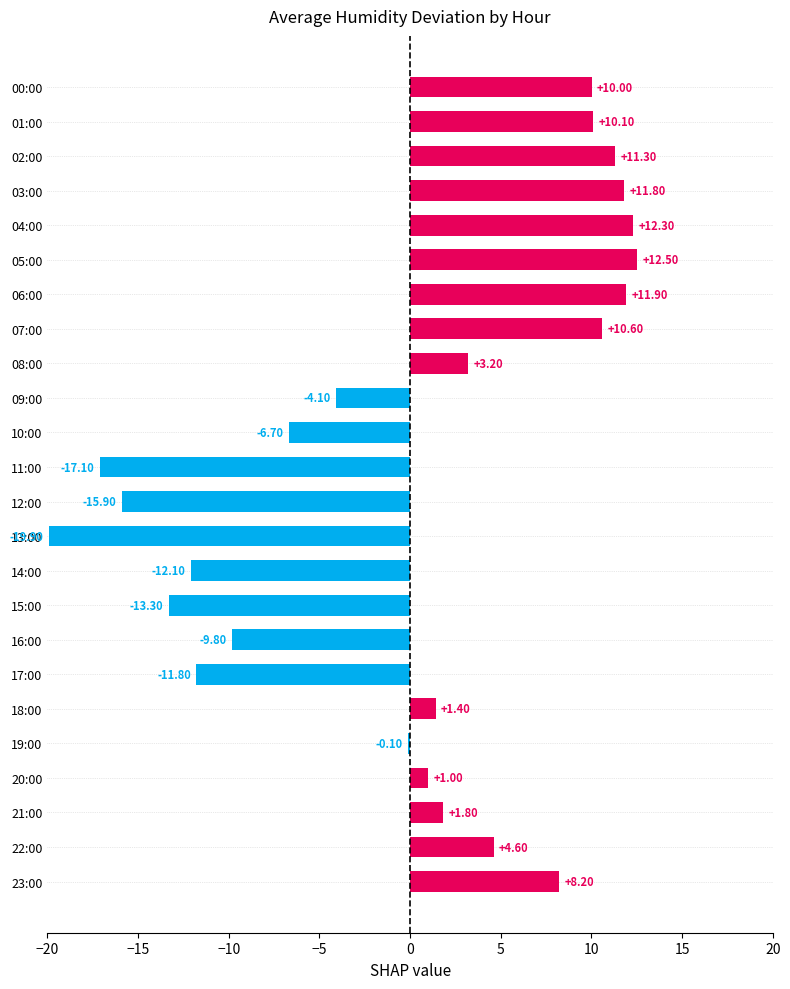

Are the bars horizontal?

Yes